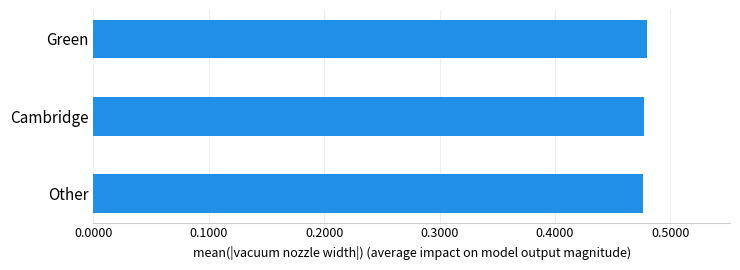

What is the sum of the values at Other and Green?

1.0